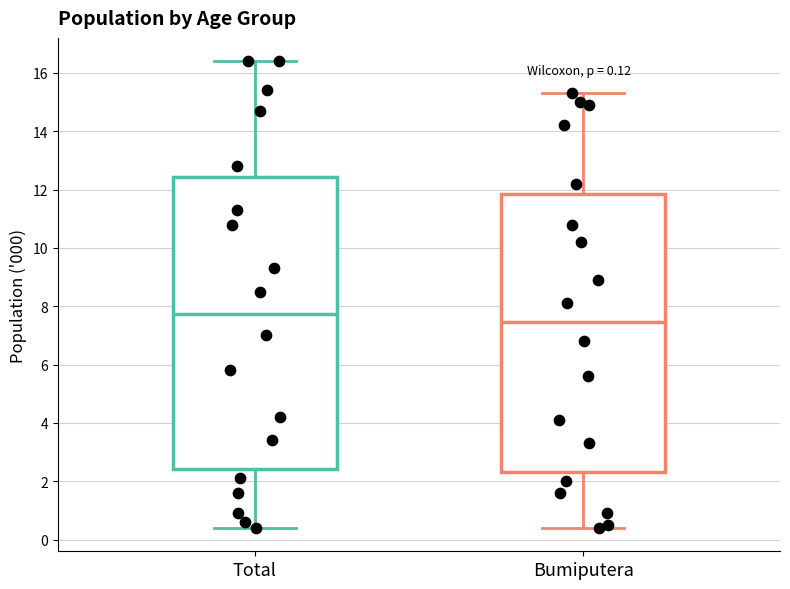

Comparing the boxes themselves (not the whiskers), which one is the tallest?

Total